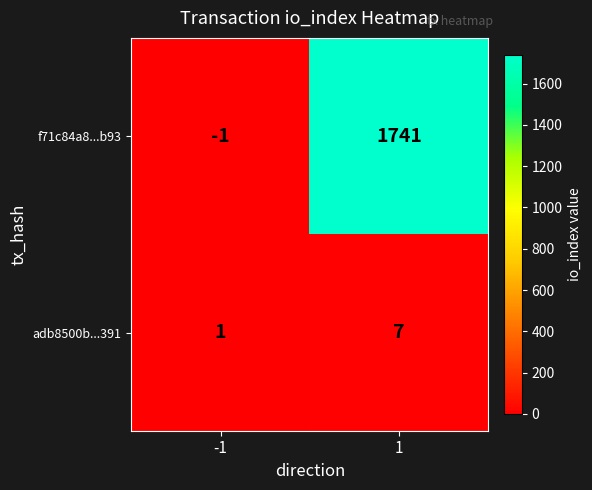

What is the smallest value displayed?

-1